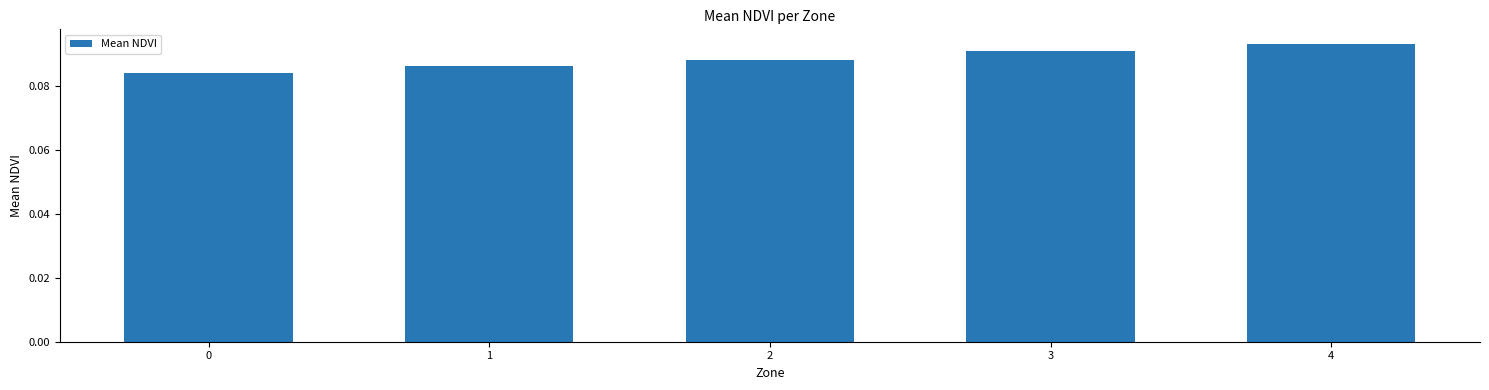

How many values are between 0 and 1?

5